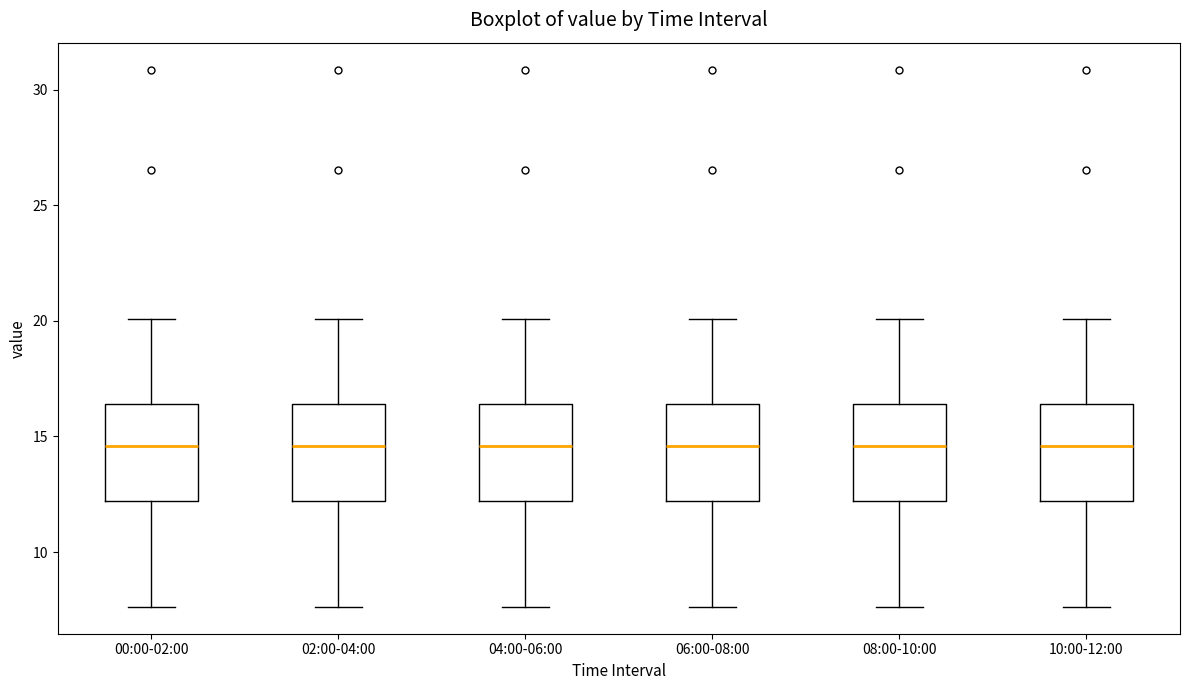

Reading left to right, transcribe this box plot: for each box, give where its median line is, the range the box spans, and where its two whiskers end, as read against the y-axis. The values are not printed on the chart, so give them approximately, as read against the axis.

00:00-02:00: median 14.5, box 12.0 to 16.5, whiskers 7.5 to 20.0
02:00-04:00: median 14.5, box 12.0 to 16.5, whiskers 7.5 to 20.0
04:00-06:00: median 14.5, box 12.0 to 16.5, whiskers 7.5 to 20.0
06:00-08:00: median 14.5, box 12.0 to 16.5, whiskers 7.5 to 20.0
08:00-10:00: median 14.5, box 12.0 to 16.5, whiskers 7.5 to 20.0
10:00-12:00: median 14.5, box 12.0 to 16.5, whiskers 7.5 to 20.0